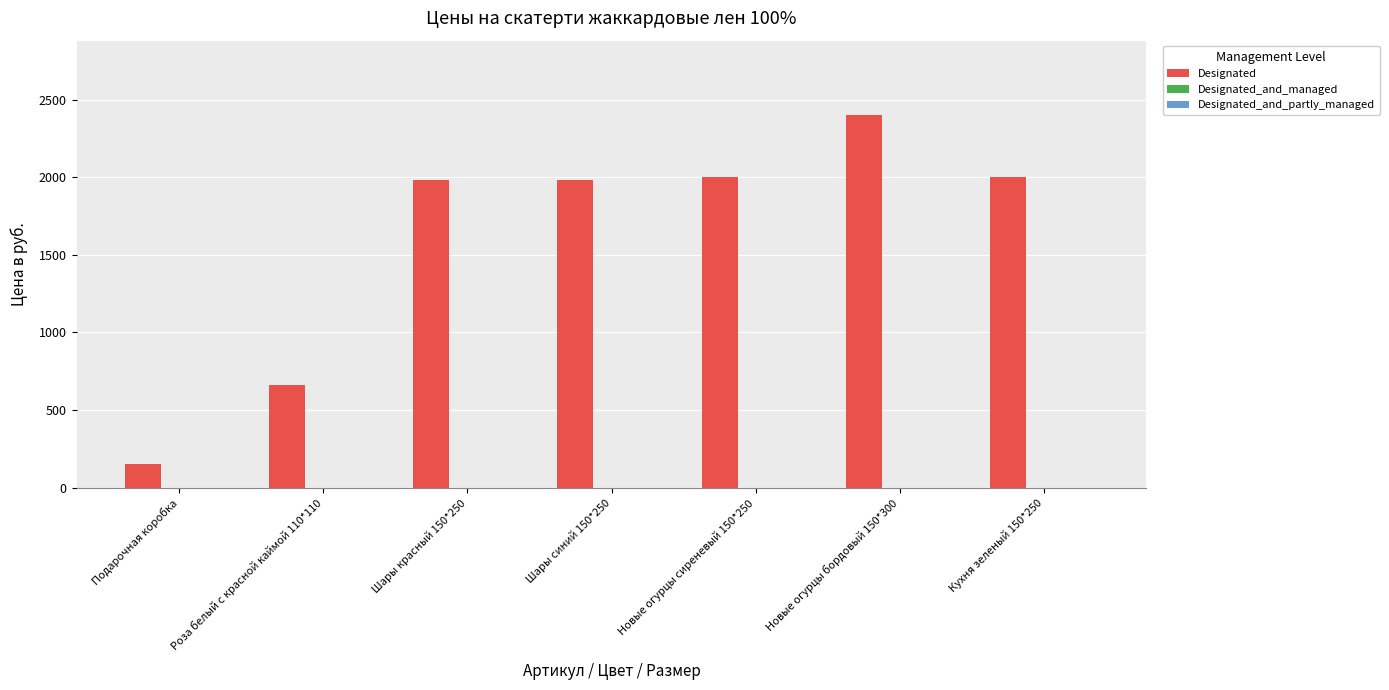

Does the chart contain any negative values?

No